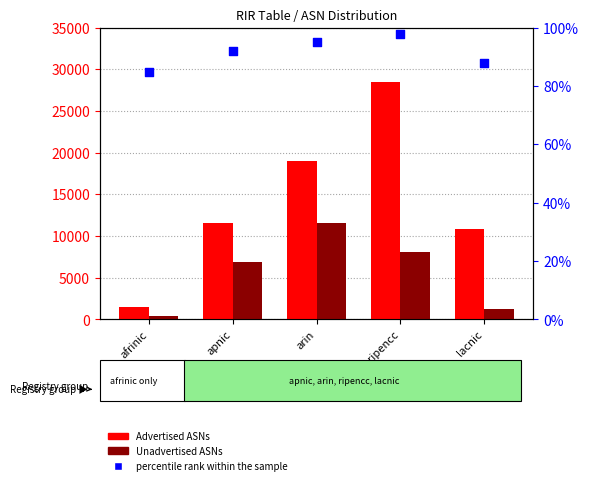

What are all the series names shown in the legend?

Advertised ASNs, Unadvertised ASNs, percentile rank within the sample